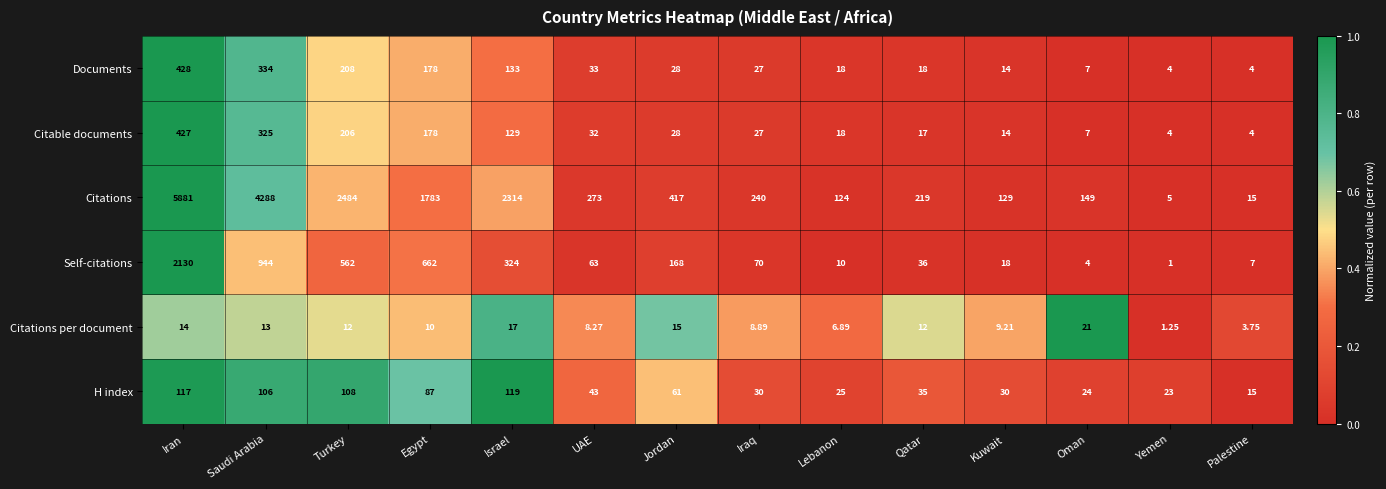

At which category is the sum across all series the highest?

Iran